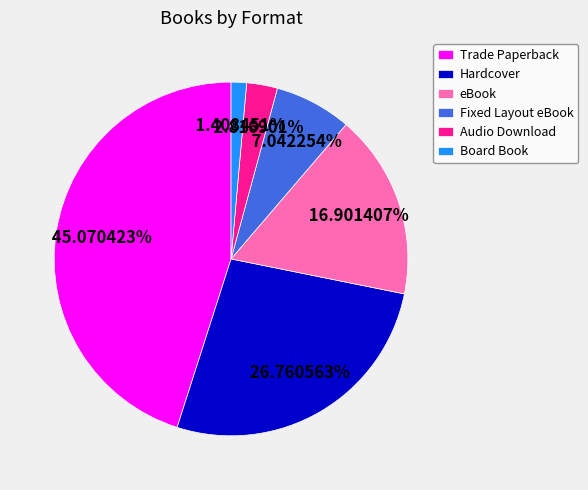

To the nearest percent, what percentage of the pie is Hardcover?

27%